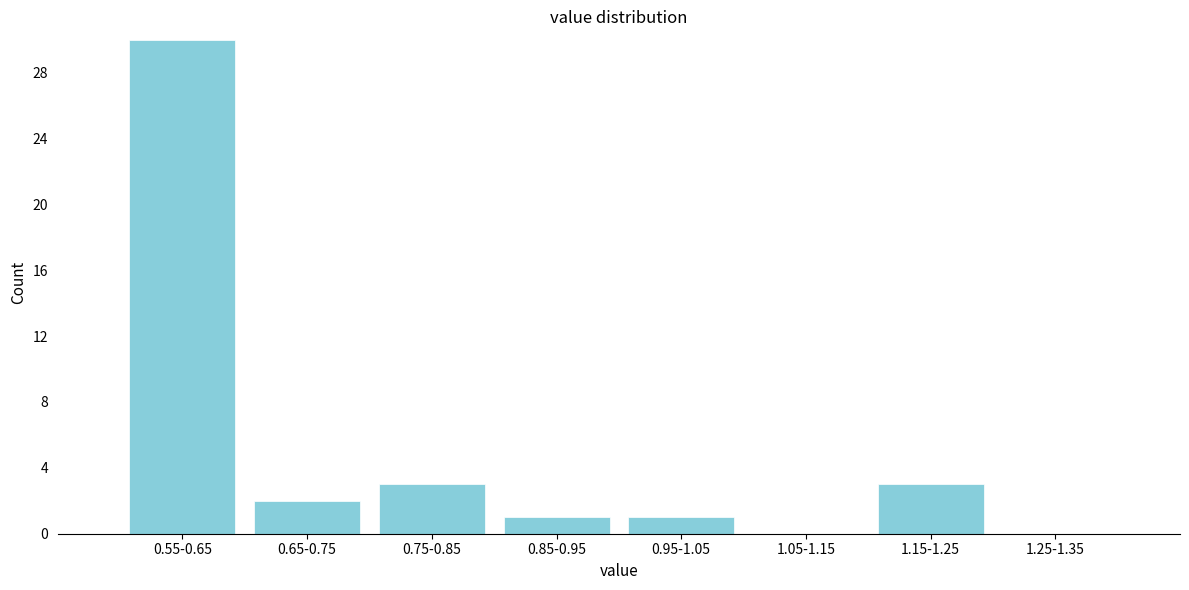

Reading left to right, extract all data points from this chart.

0.55-0.65=30	0.65-0.75=2	0.75-0.85=3	0.85-0.95=1	0.95-1.05=1	1.05-1.15=0	1.15-1.25=3	1.25-1.35=0